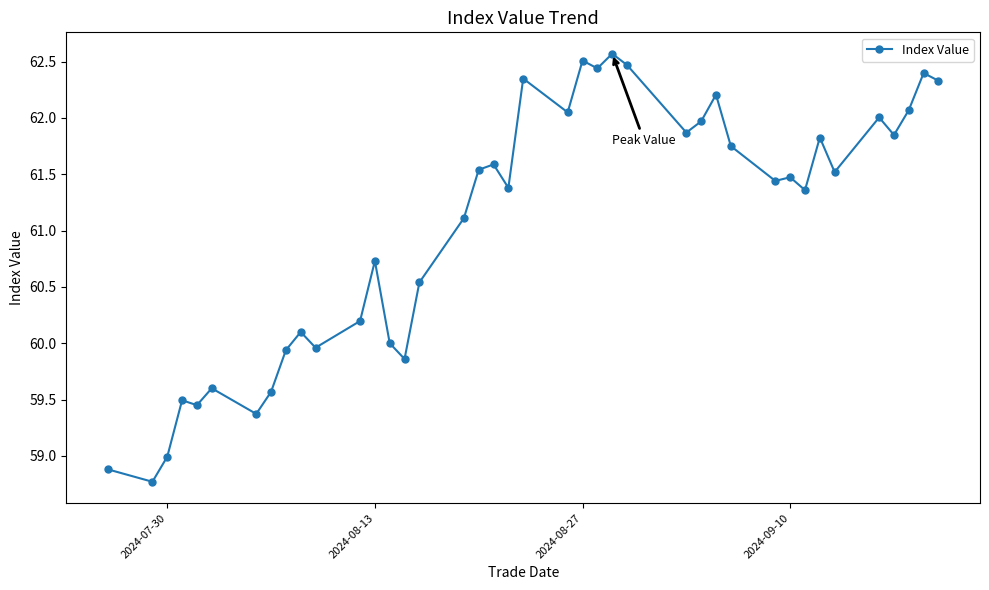

What is the maximum value shown in the chart?

62.6